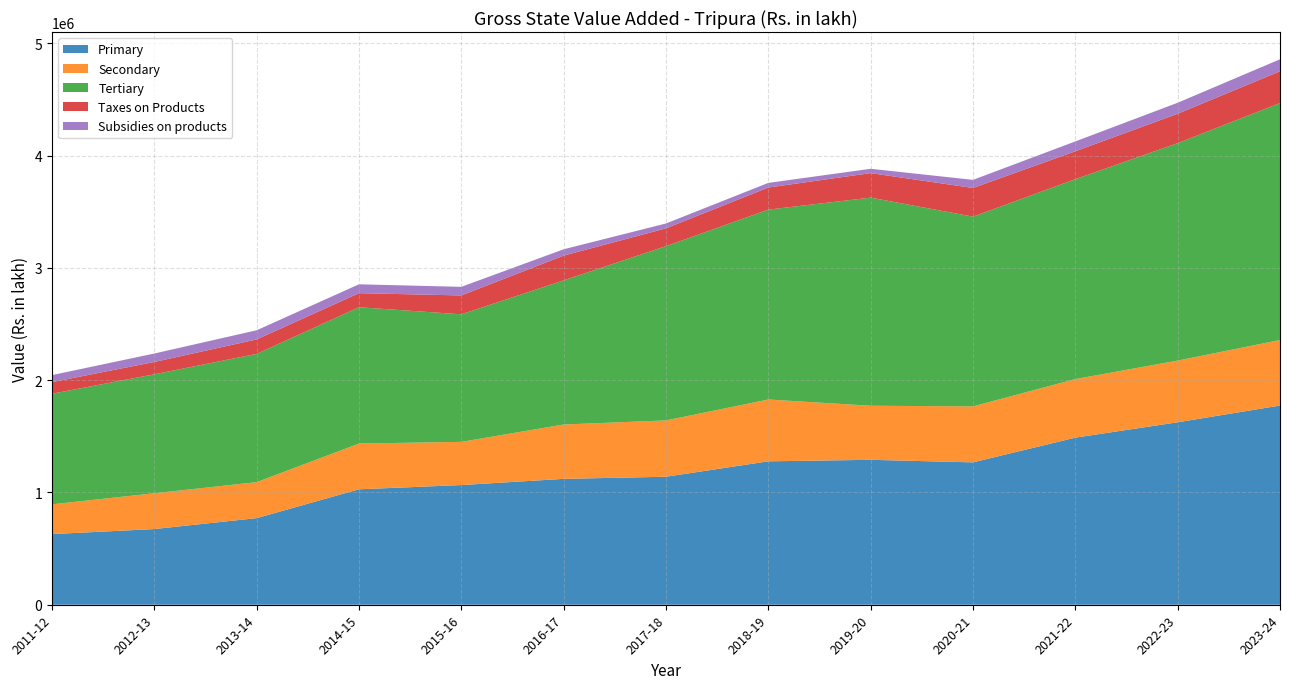

Reading left to right, extract all data points from this chart.

Primary: 629324	674137	771527	1028415	1066055	1121331	1140162	1277525	1290948	1268291	1488432	1625283	1774417
Secondary: 265275	319046	320577	407519	384850	484210	501837	550670	481640	498694	521865	549722	583761
Tertiary: 984954	1059483	1142485	1214127	1136330	1283761	1552235	1691573	1853886	1690123	1780575	1936789	2110707
Taxes on Products: 103607	109905	128765	125375	168003	220766	158525	196820	218344	255435	248514	261881	283243
Subsidies on products: 62319	75274	81443	78915	76548	56309	43481	41192	38483	72157	87758	97909	106594